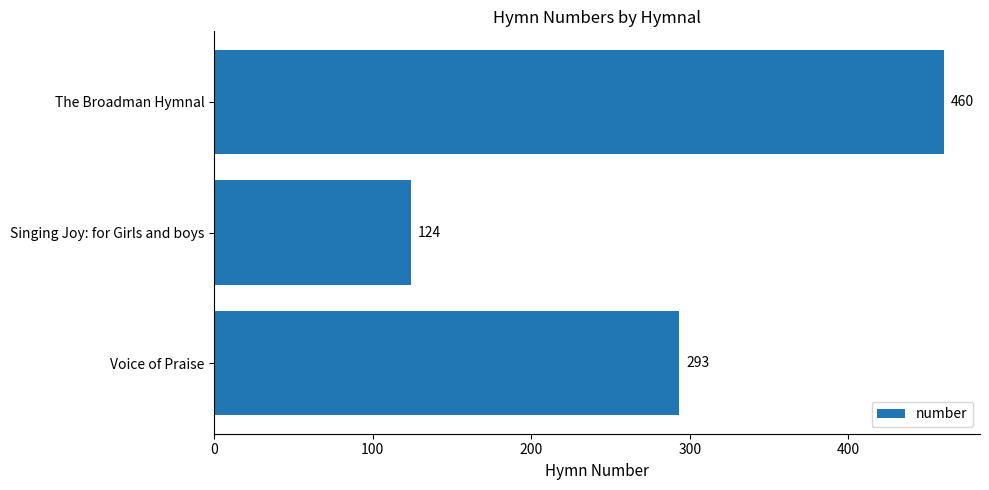

Does the chart contain any negative values?

No